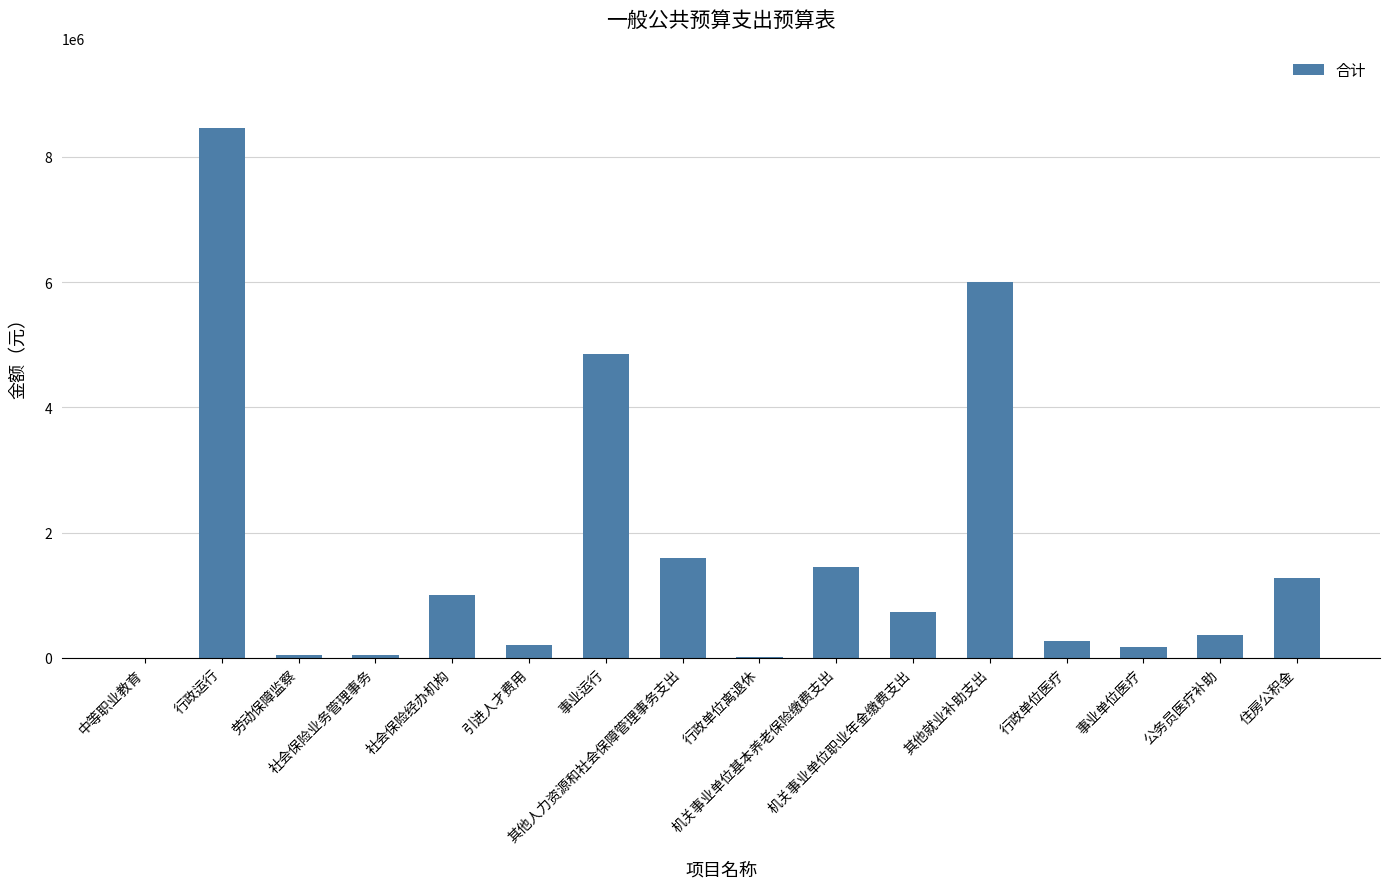

What is the change in value from 社会保险业务管理事务 to 住房公积金?

+1231745.2